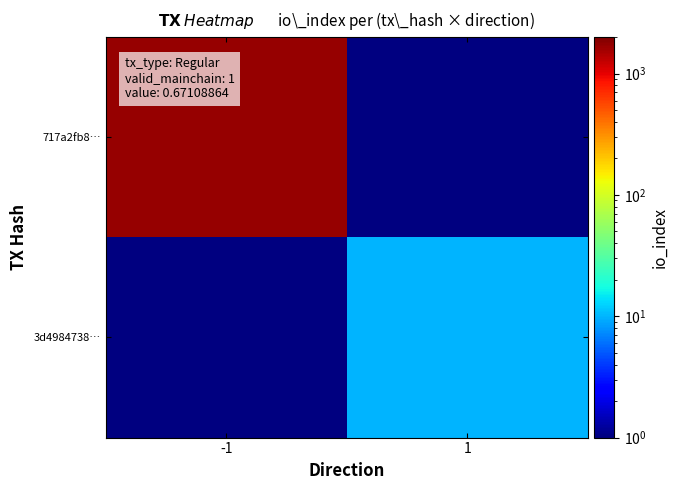

List the series in order of their peak value, highest first.

717a2fb8…, 3d4984738…